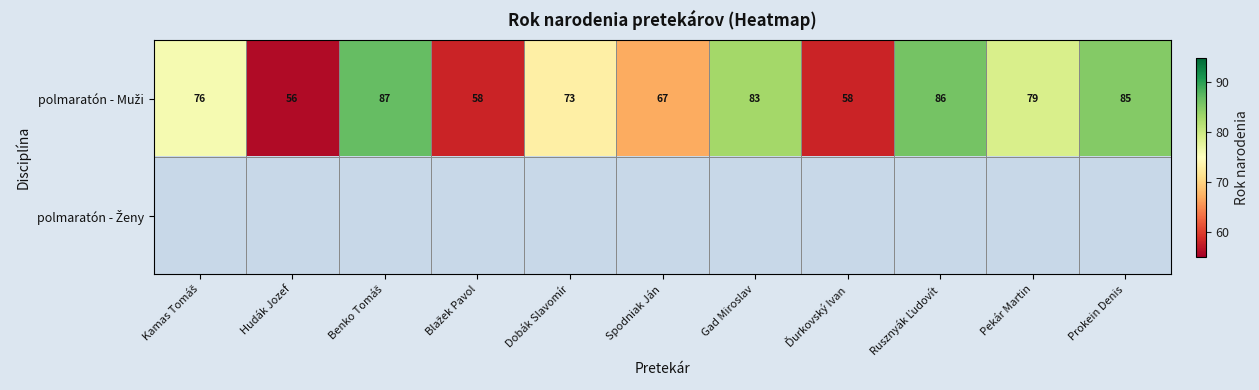

Which series changed the most between Spodniak Ján and Gad Miroslav?

polmaratón - Muži